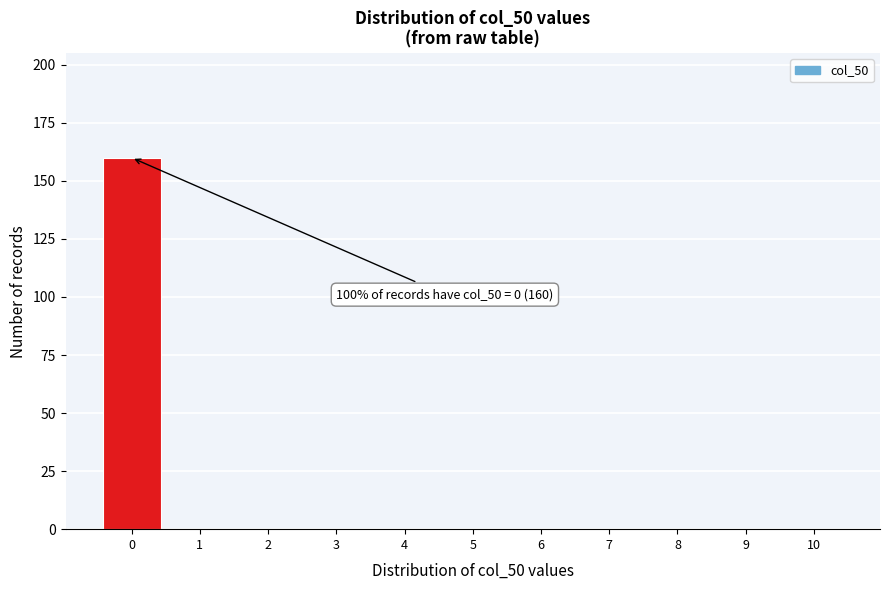

Reading left to right, transcribe all the data shown in this chart.

0=160	1=0	2=0	3=0	4=0	5=0	6=0	7=0	8=0	9=0	10=0